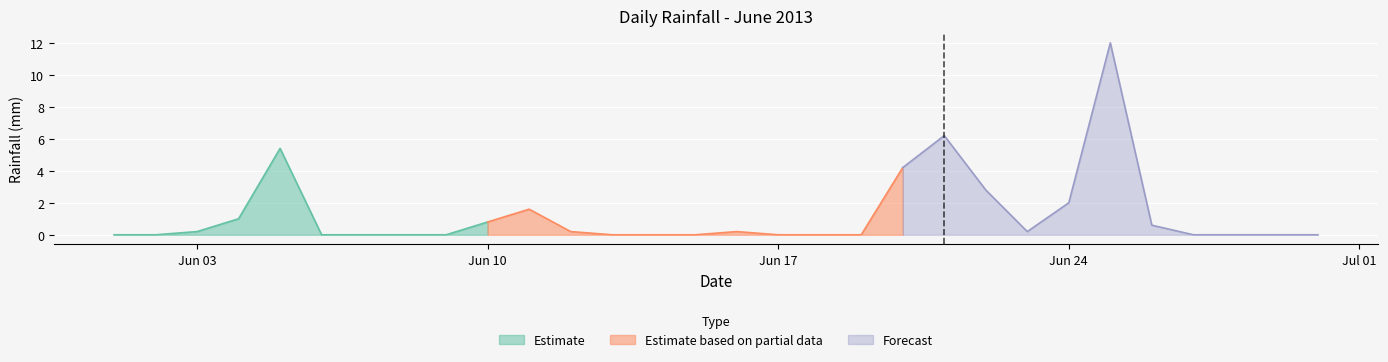

Reading left to right, what are all the values shown in this chart?

2013-06-01=0.0	2013-06-02=0.0	2013-06-03=0.2	2013-06-04=1.0	2013-06-05=5.4	2013-06-06=0.0	2013-06-07=0.0	2013-06-08=0.0	2013-06-09=0.0	2013-06-10=0.8	2013-06-11=1.6	2013-06-12=0.2	2013-06-13=0.0	2013-06-14=0.0	2013-06-15=0.0	2013-06-16=0.2	2013-06-17=0.0	2013-06-18=0.0	2013-06-19=0.0	2013-06-20=4.2	2013-06-21=6.2	2013-06-22=2.8	2013-06-23=0.2	2013-06-24=2.0	2013-06-25=12.0	2013-06-26=0.6	2013-06-27=0.0	2013-06-28=0.0	2013-06-29=0.0	2013-06-30=0.0